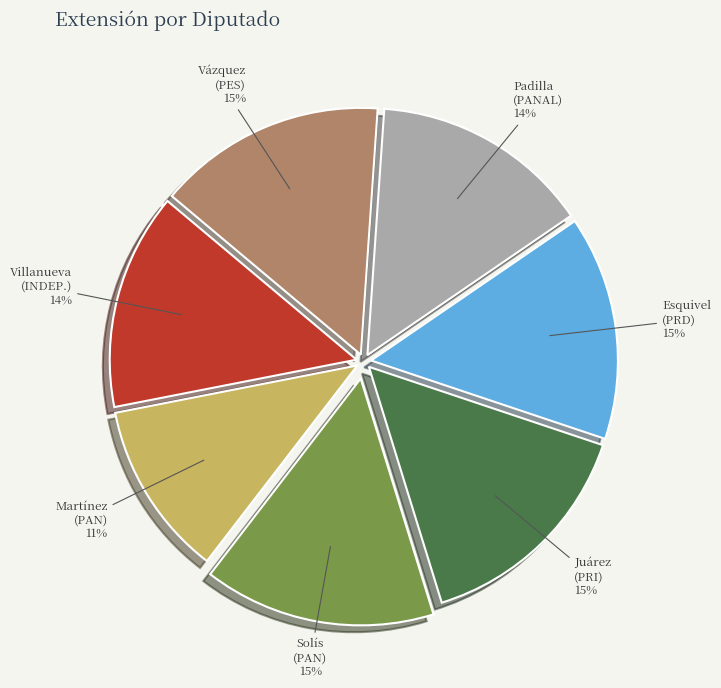

To the nearest percent, what is the average slice percentage?

14%